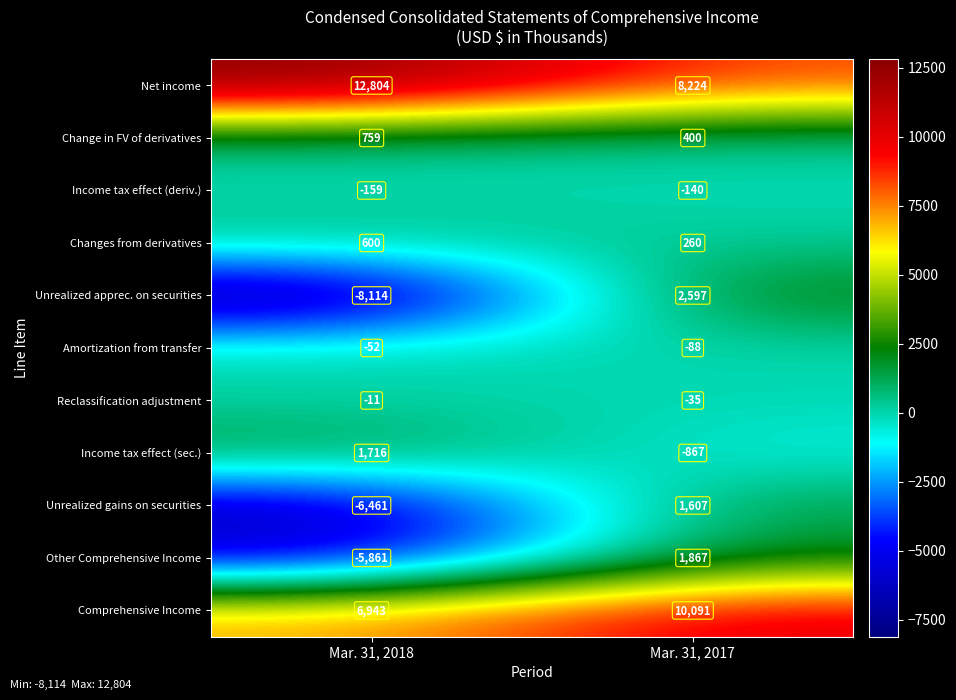

The Comprehensive Income series shows 16303 at Mar. 31, 2017. True or false?

False